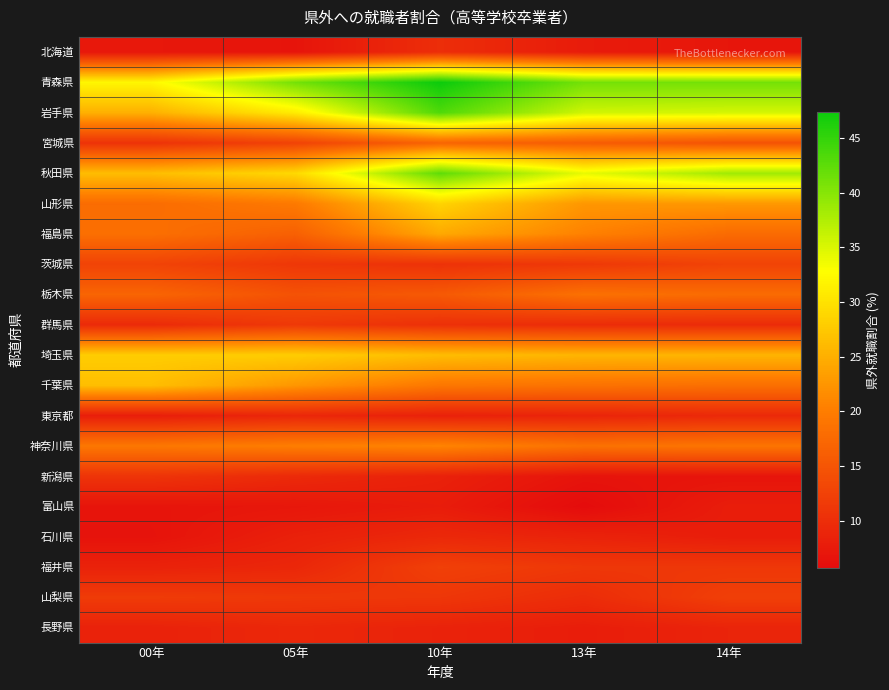

Reading left to right, transcribe all the data shown in this chart.

北海道: 00年=7.2	05年=6.8	10年=10.0	13年=7.7	14年=7.0
青森県: 00年=32.0	05年=41.1	10年=47.4	13年=41.1	14年=41.1
岩手県: 00年=25.1	05年=31.0	10年=43.3	13年=35.6	14年=35.3
宮城県: 00年=10.6	05年=12.6	10年=16.9	13年=15.9	14年=14.6
秋田県: 00年=26.4	05年=29.1	10年=42.4	13年=34.1	14年=38.5
山形県: 00年=17.9	05年=19.6	10年=28.6	13年=22.6	14年=22.8
福島県: 00年=18.3	05年=16.4	10年=24.4	13年=20.5	14年=17.8
茨城県: 00年=12.7	05年=11.2	10年=10.5	13年=11.3	14年=12.7
栃木県: 00年=17.0	05年=14.6	10年=15.5	13年=18.5	14年=17.8
群馬県: 00年=9.6	05年=11.4	10年=10.3	13年=9.8	14年=9.7
埼玉県: 00年=27.9	05年=27.9	10年=26.3	13年=25.6	14年=25.5
千葉県: 00年=26.5	05年=22.6	10年=19.3	13年=18.7	14年=18.3
東京都: 00年=8.0	05年=9.1	10年=8.4	13年=8.8	14年=9.4
神奈川県: 00年=19.3	05年=20.1	10年=20.8	13年=18.6	14年=19.0
新潟県: 00年=10.8	05年=9.5	10年=8.4	13年=6.7	14年=6.8
富山県: 00年=6.8	05年=7.1	10年=7.8	13年=5.7	14年=7.9
石川県: 00年=6.6	05年=8.3	10年=9.3	13年=8.6	14年=7.9
福井県: 00年=8.5	05年=9.1	10年=12.3	13年=11.2	14年=11.2
山梨県: 00年=11.7	05年=11.3	10年=11.1	13年=9.8	14年=12.2
長野県: 00年=8.5	05年=9.2	10年=8.6	13年=7.9	14年=8.8